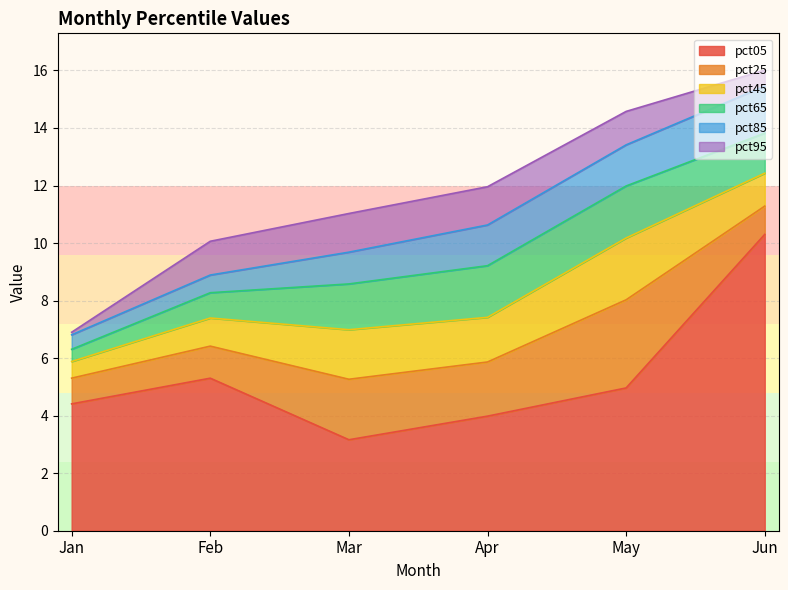

What is the value of the pct05 point at the 4th from the left?

4.0